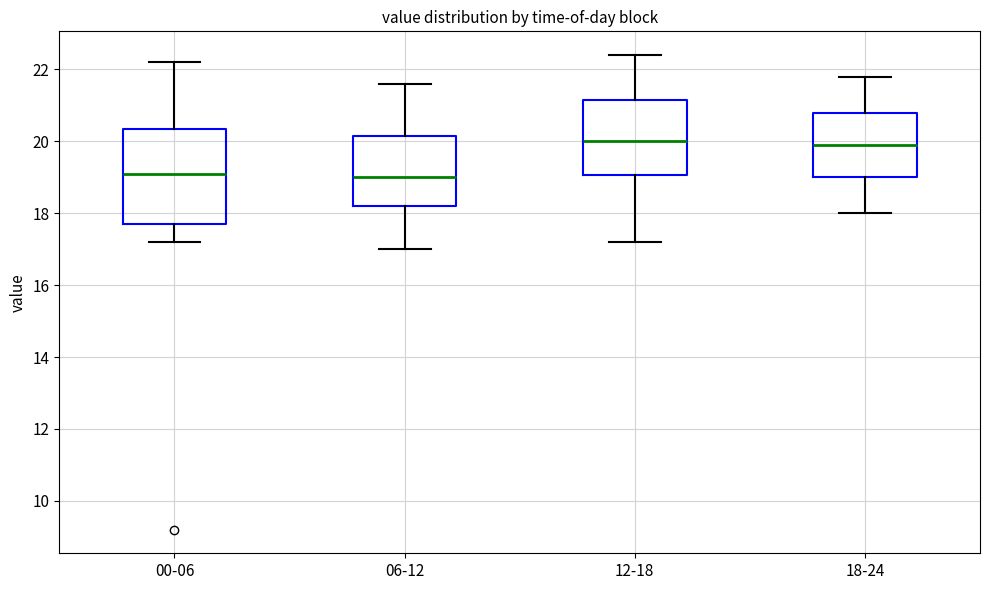

Comparing the boxes themselves (not the whiskers), which one is the tallest?

00-06